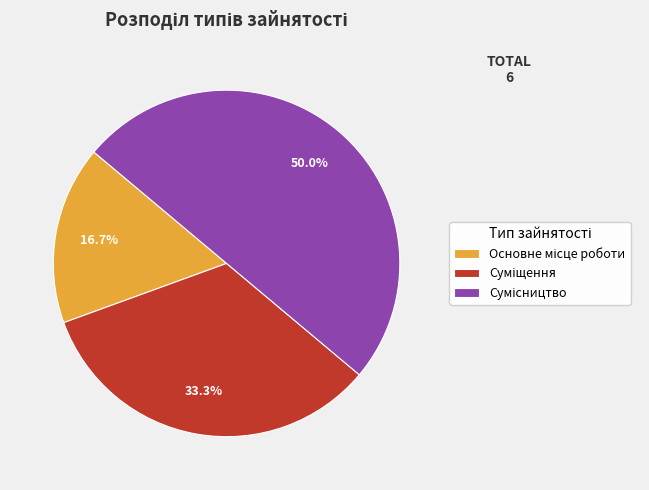

Do Суміщення and Сумісництво together represent more than half of the pie?

Yes